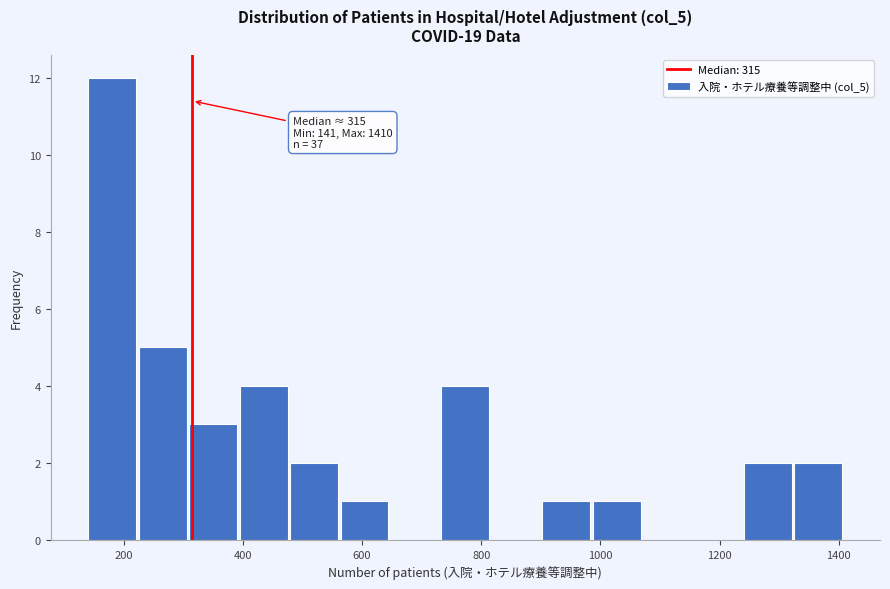

Which range on the x-axis has the tallest bar?

140 to 220